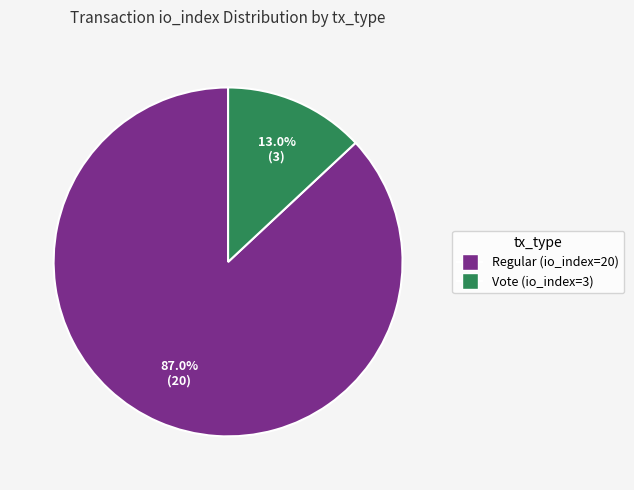

Count the number of slices in the pie.

2